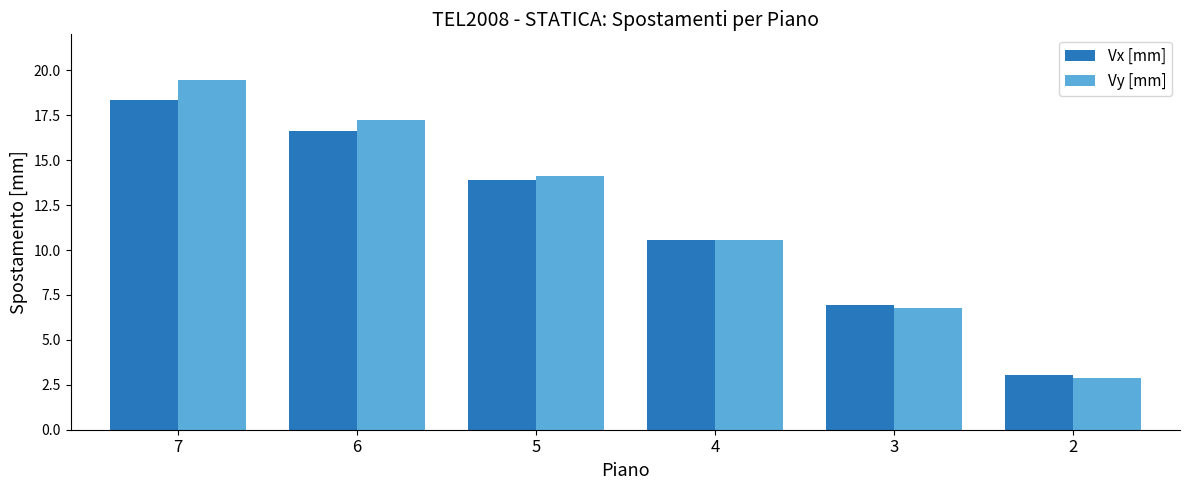

At which label is Vx [mm] closest to 10?

4